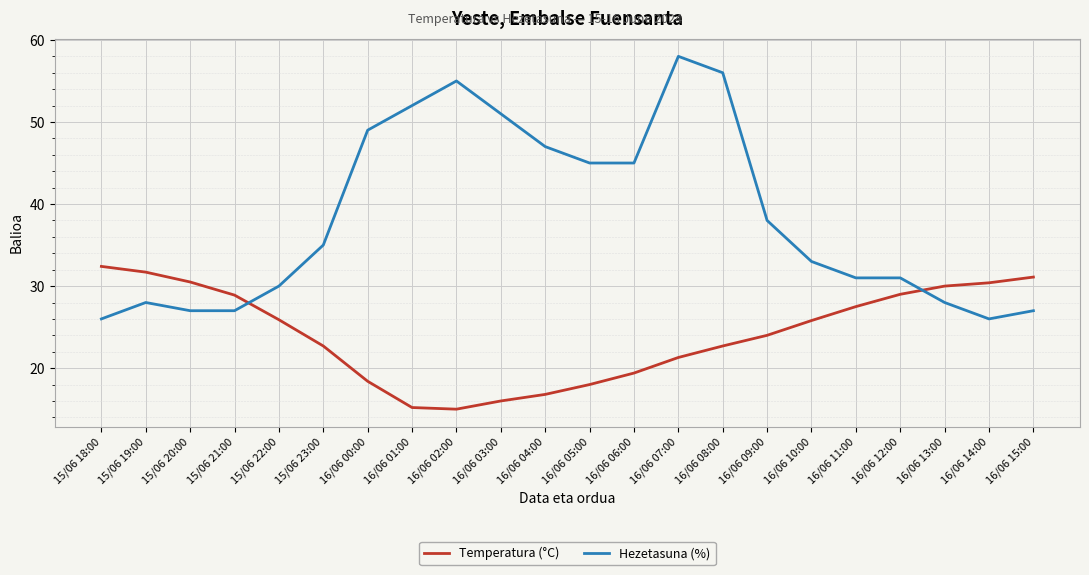

Is this an area chart (filled region under the line)?

No